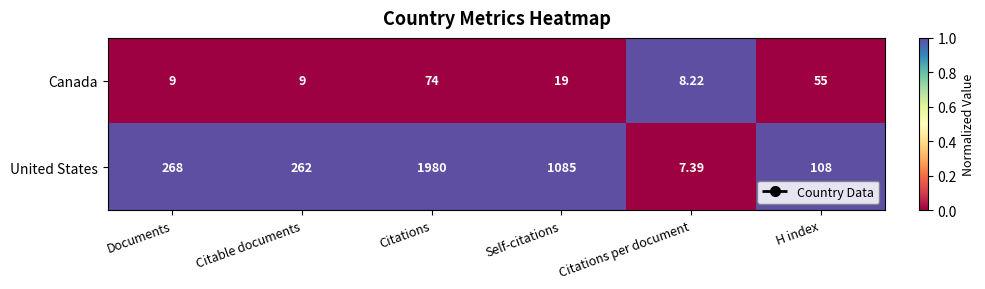

At which category is the sum across all series the highest?

Citations